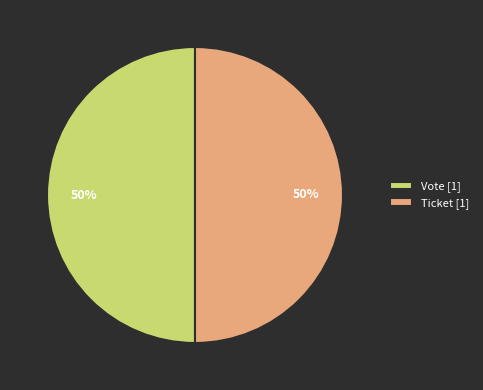

To the nearest percent, what is the difference between the largest and smallest slice percentages?

0%